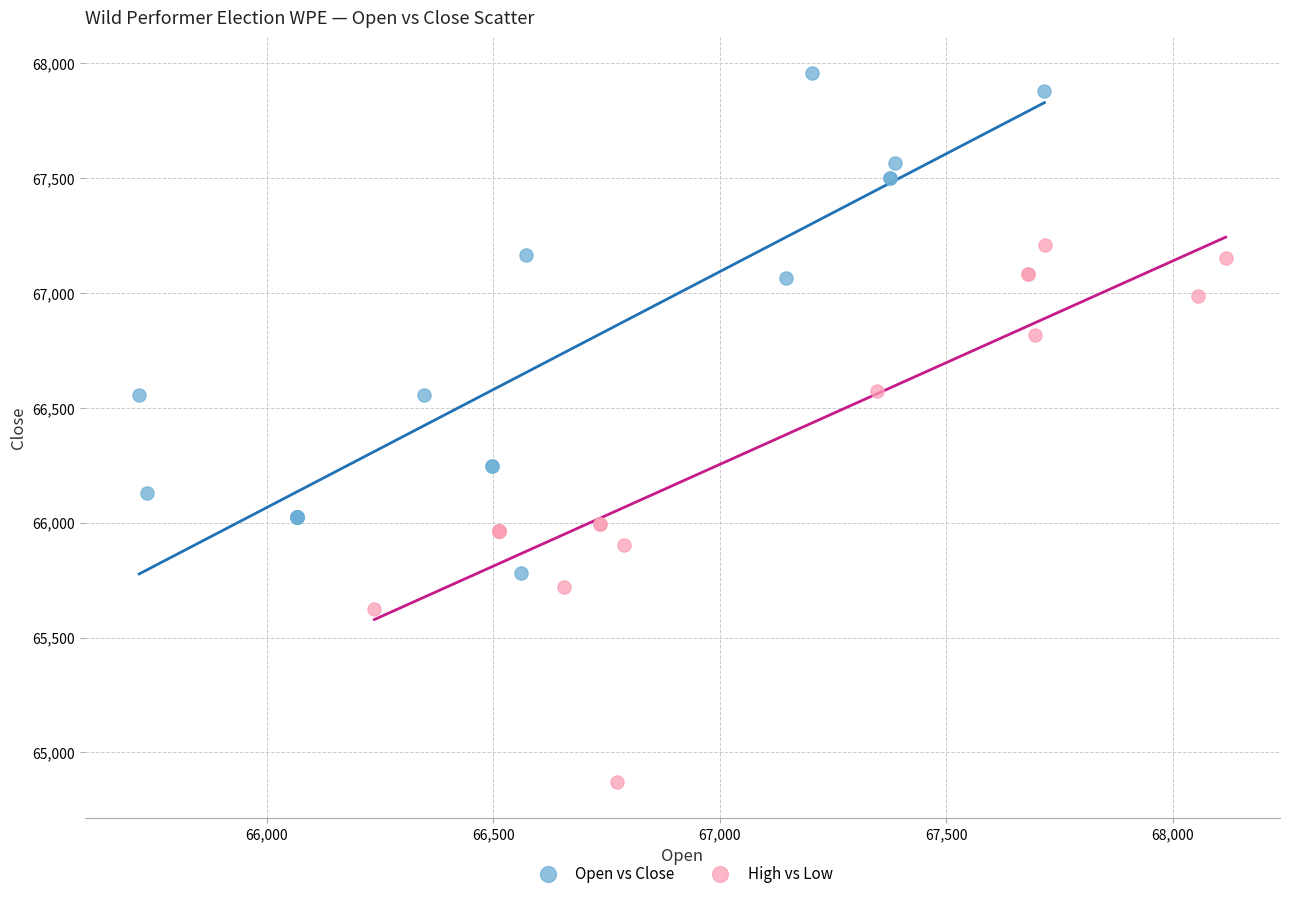

Which series contains the highest Y value?

Open vs Close